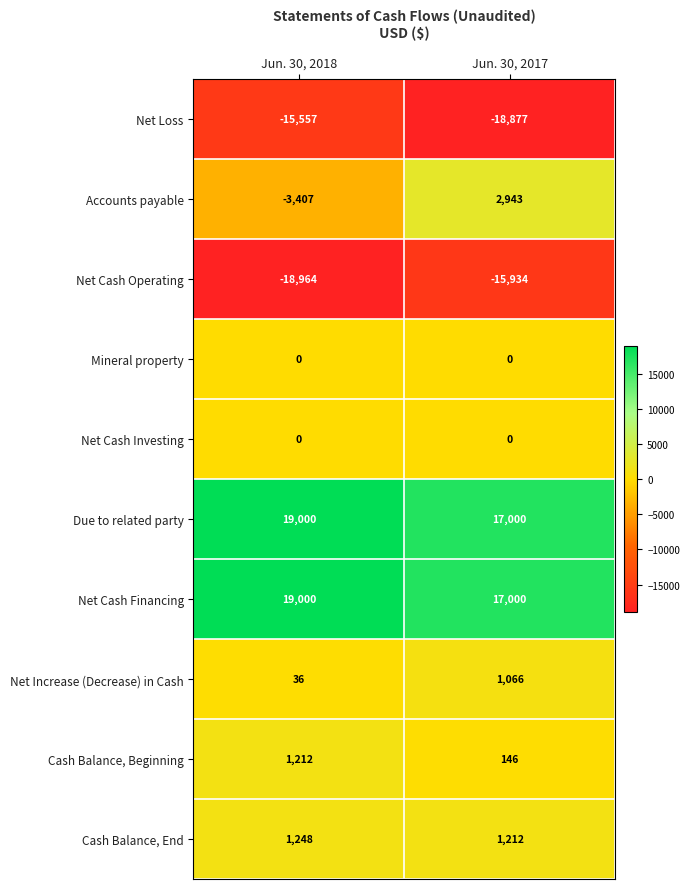

Rank the categories by Due to related party value from highest to lowest.

Jun. 30, 2018, Jun. 30, 2017